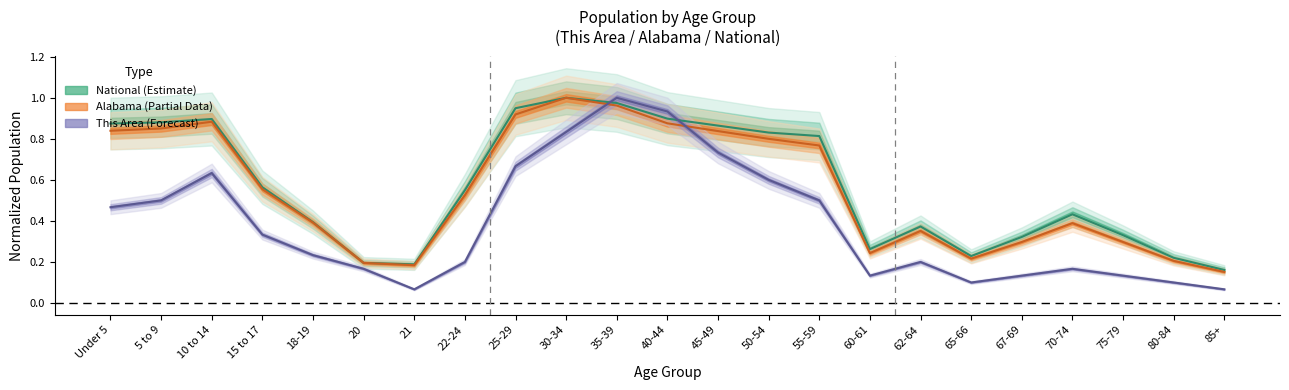

At which category does This Area reach its first local peak?

10 to 14